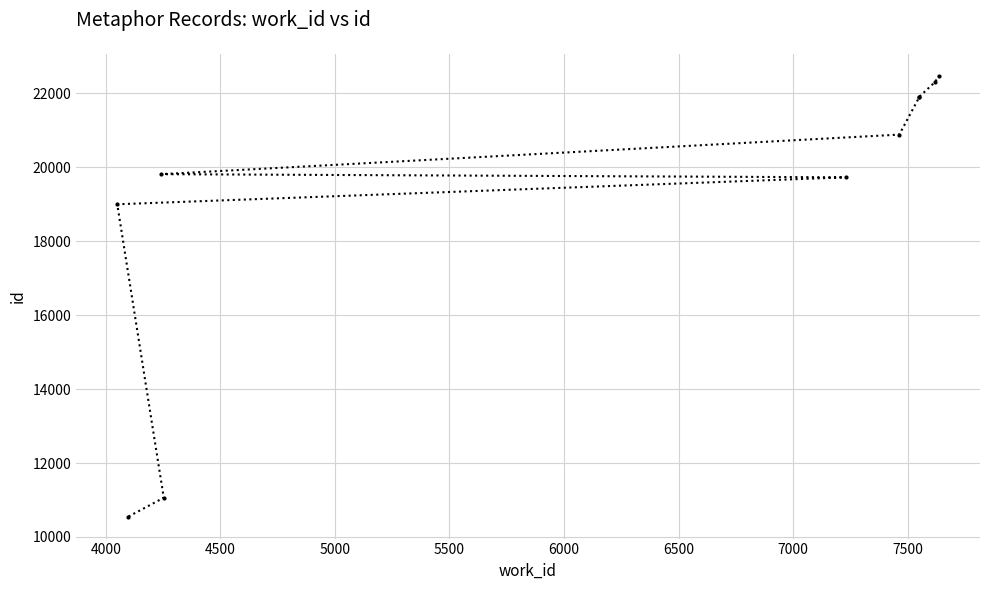

Which has a higher value, 4500 or 4000?

4500